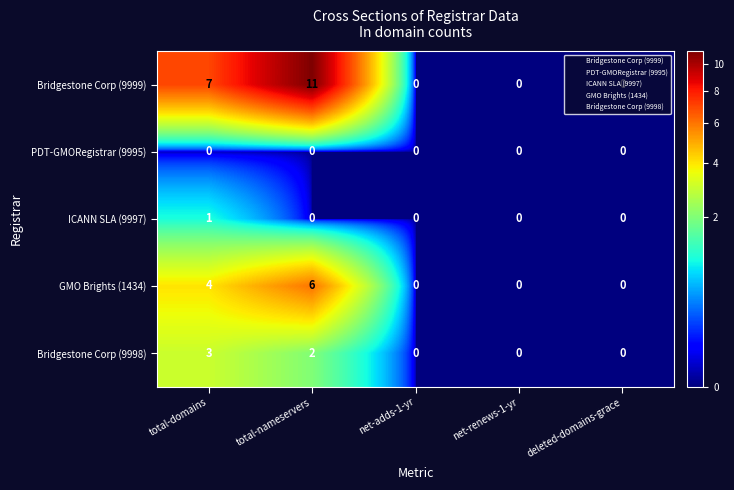

Which label corresponds to the largest value in the chart?

total-nameservers